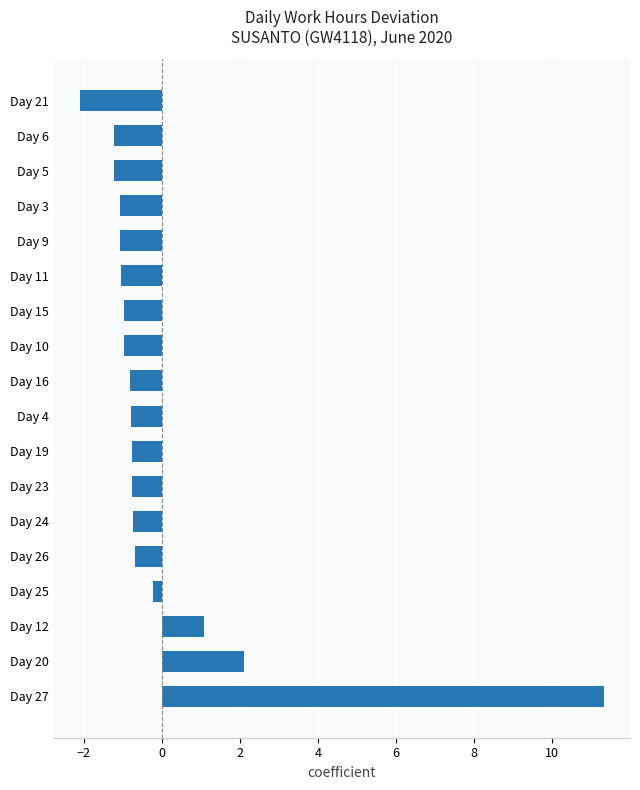

What is the difference between the second highest and second lowest values?

3.3